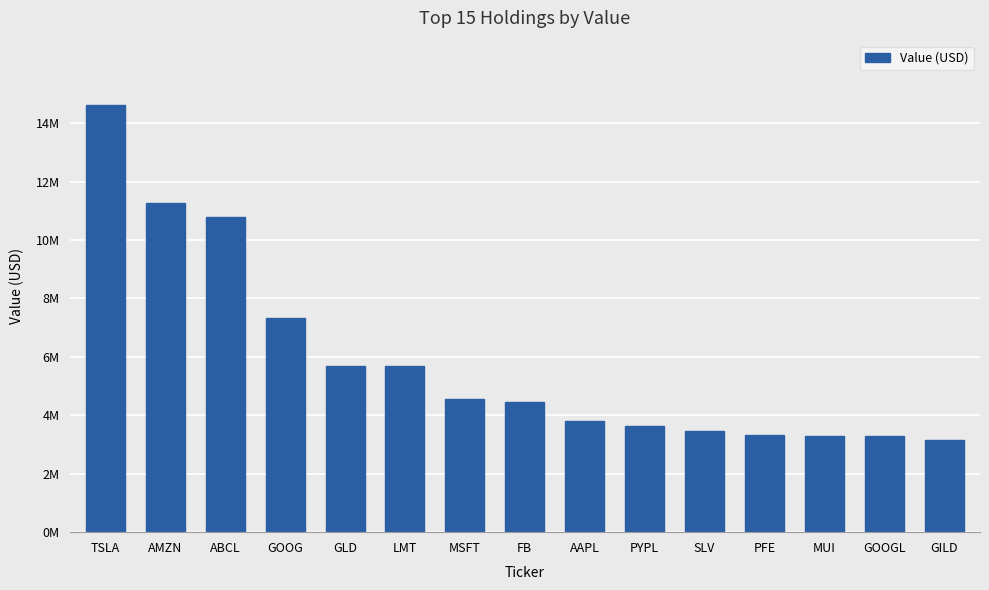

What is the label of the 2nd bar from the right?

GOOGL